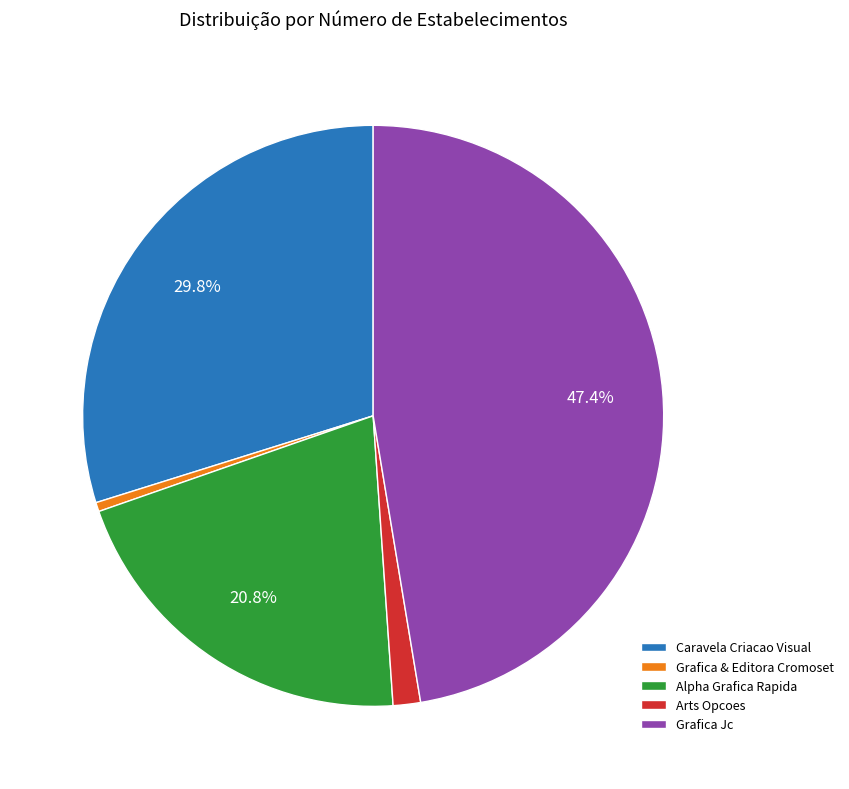

Do Grafica Jc and Arts Opcoes together represent more than half of the pie?

No